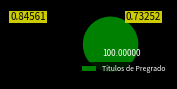

True or false: Titulos de Pregrado accounts for 87% of the total.

False